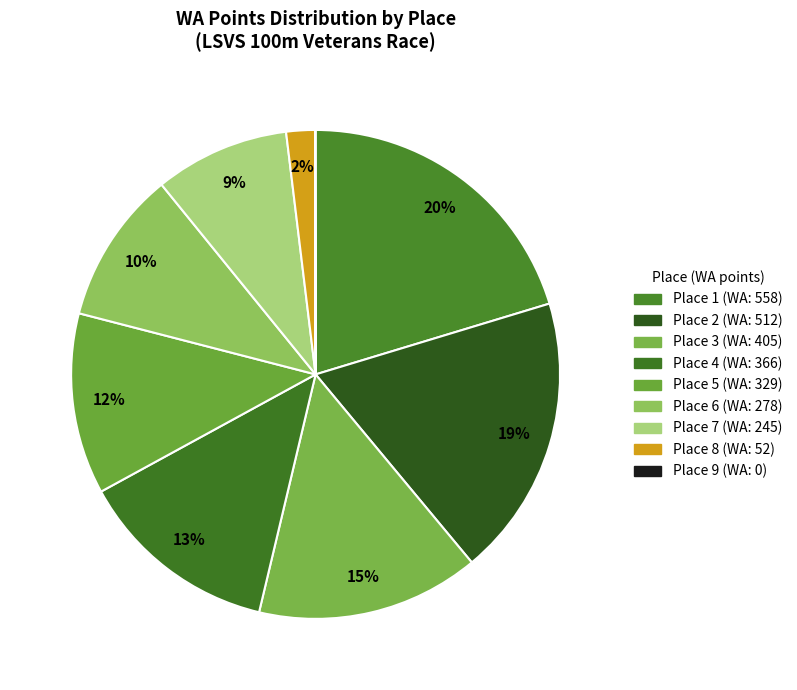

How many slices are in this pie chart?

9